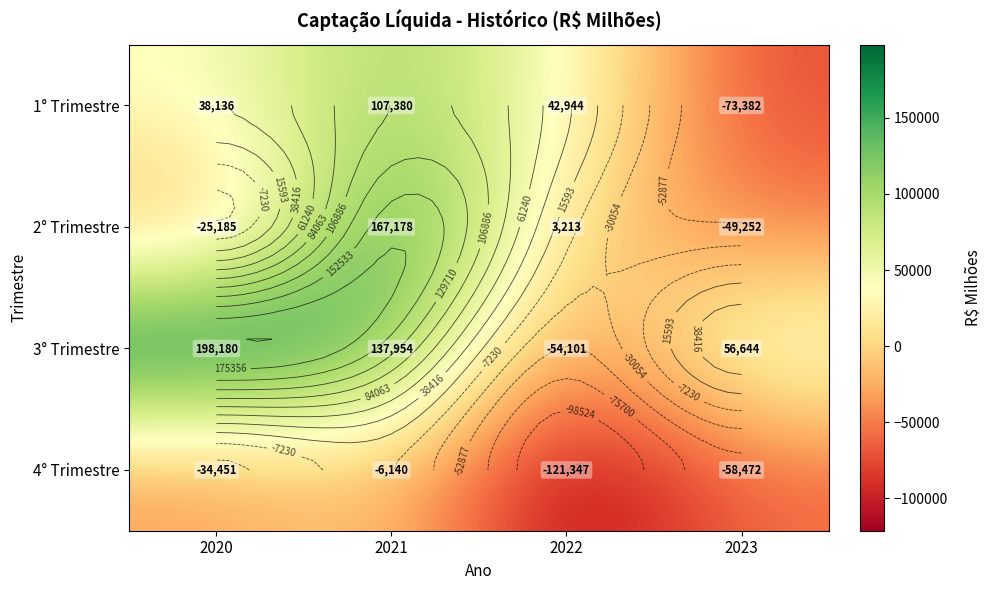

At which label is 3° Trimestre closest to 72039?

2023